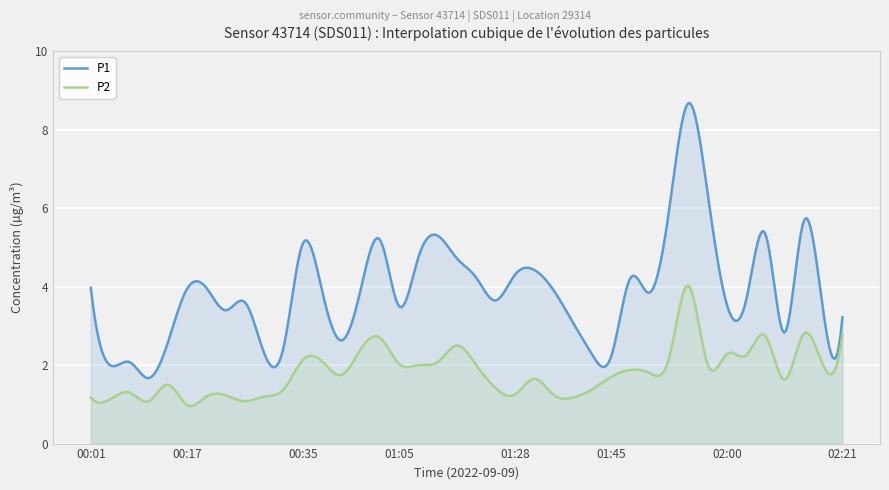

Reading left to right, what are all the values shown in this chart?

P1: 4.0	2.0	2.1	1.7	2.6	4.0	4.0	3.4	3.6	2.3	2.5	5.1	3.9	2.6	3.9	5.2	3.5	4.8	5.3	4.7	4.2	3.6	4.3	4.4	3.9	3.1	2.3	2.2	4.2	3.9	5.9	8.7	6.4	3.5	3.6	5.3	2.8	5.7	3.4	3.2
P2: 1.2	1.1	1.3	1.1	1.5	1.0	1.2	1.2	1.1	1.2	1.4	2.1	2.1	1.8	2.4	2.7	2.0	2.0	2.1	2.5	2.0	1.4	1.2	1.6	1.2	1.2	1.4	1.7	1.9	1.8	2.2	4.0	2.0	2.3	2.2	2.8	1.6	2.8	2.0	2.8